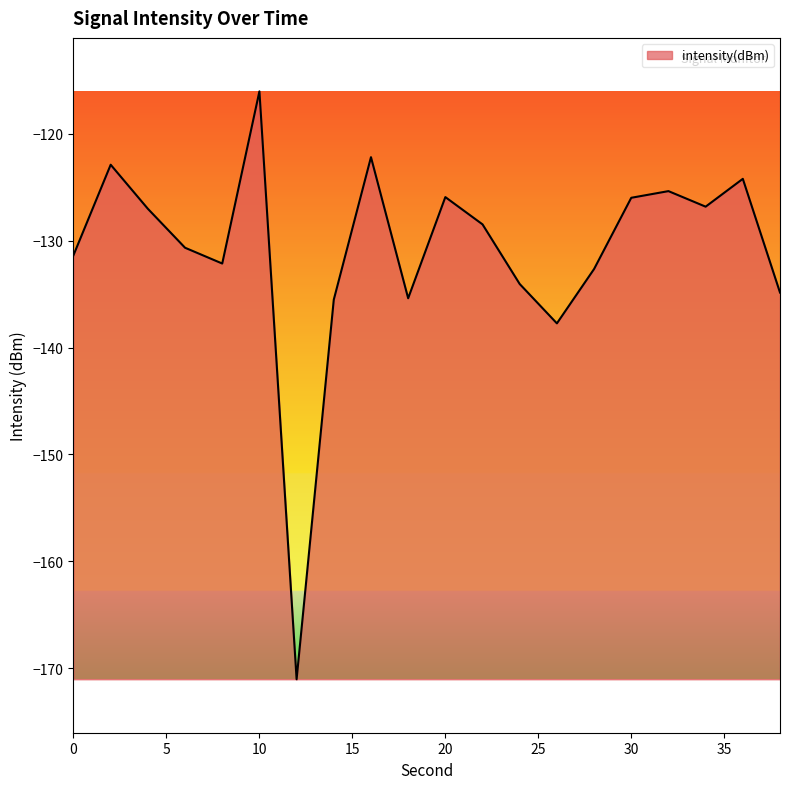

True or false: there are more than 1 points higher than both neighbors.

True